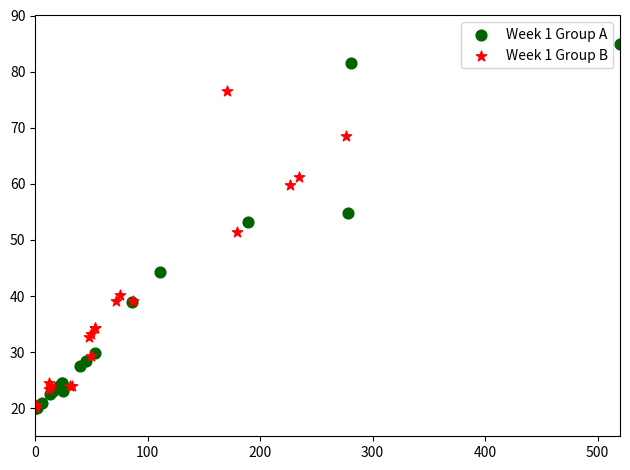

Which series has the largest Y range (max minus min)?

Week 1 Group A